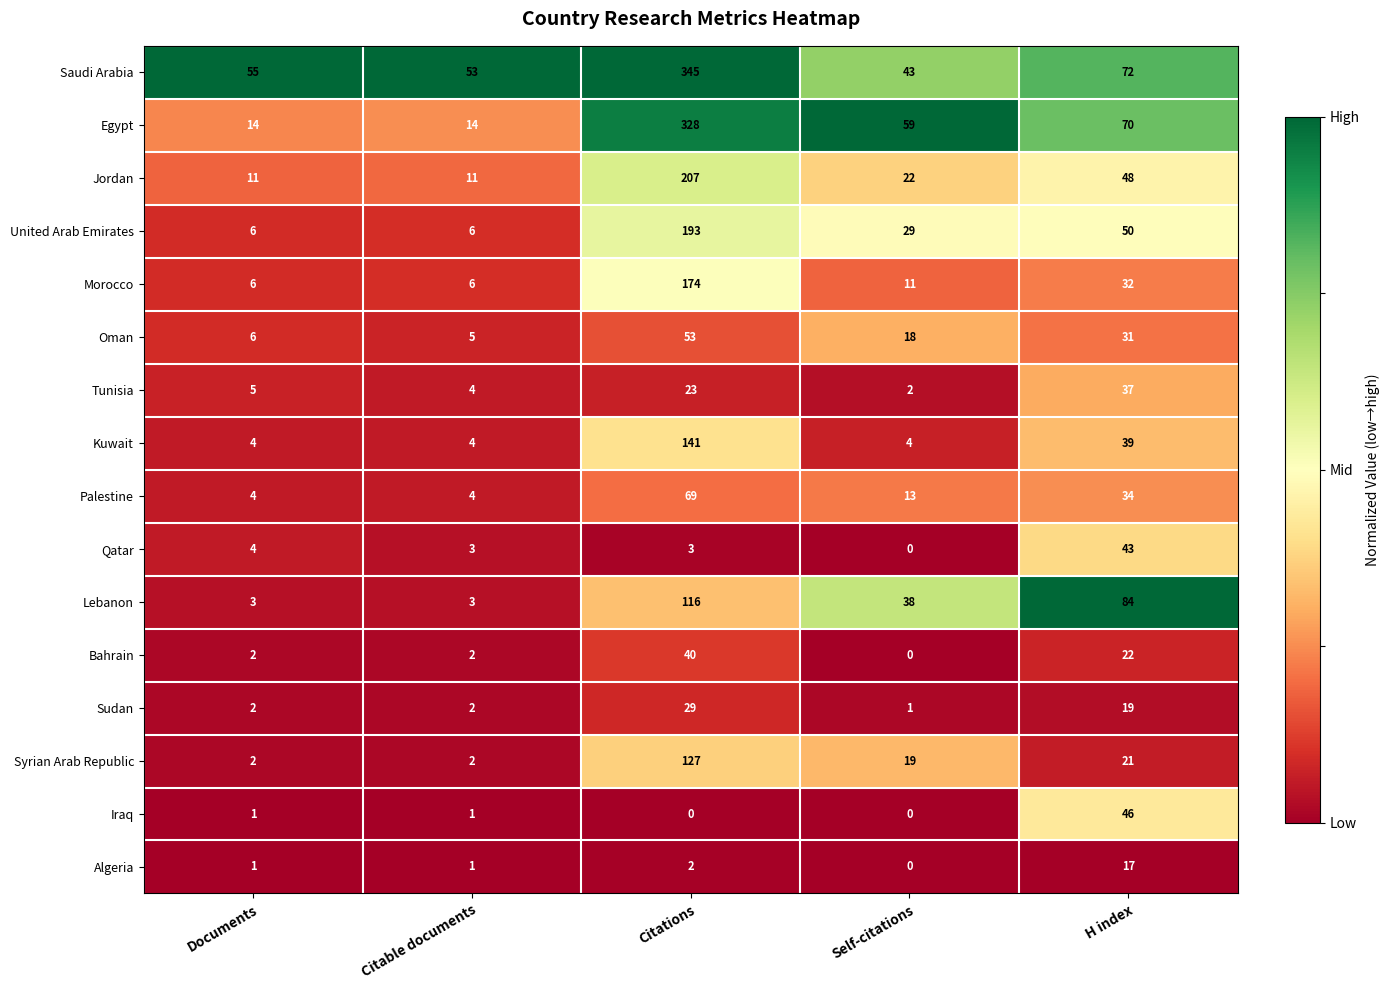

The value of Lebanon at Citations is 77. True or false?

False